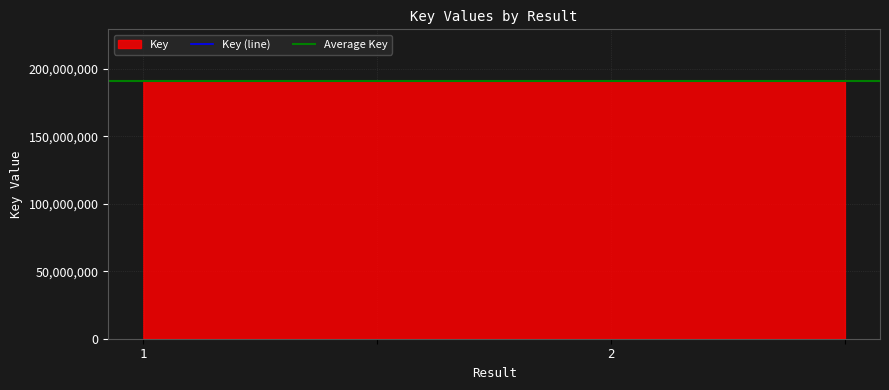

Rank the categories by value from lowest to highest.

1, , 2, 